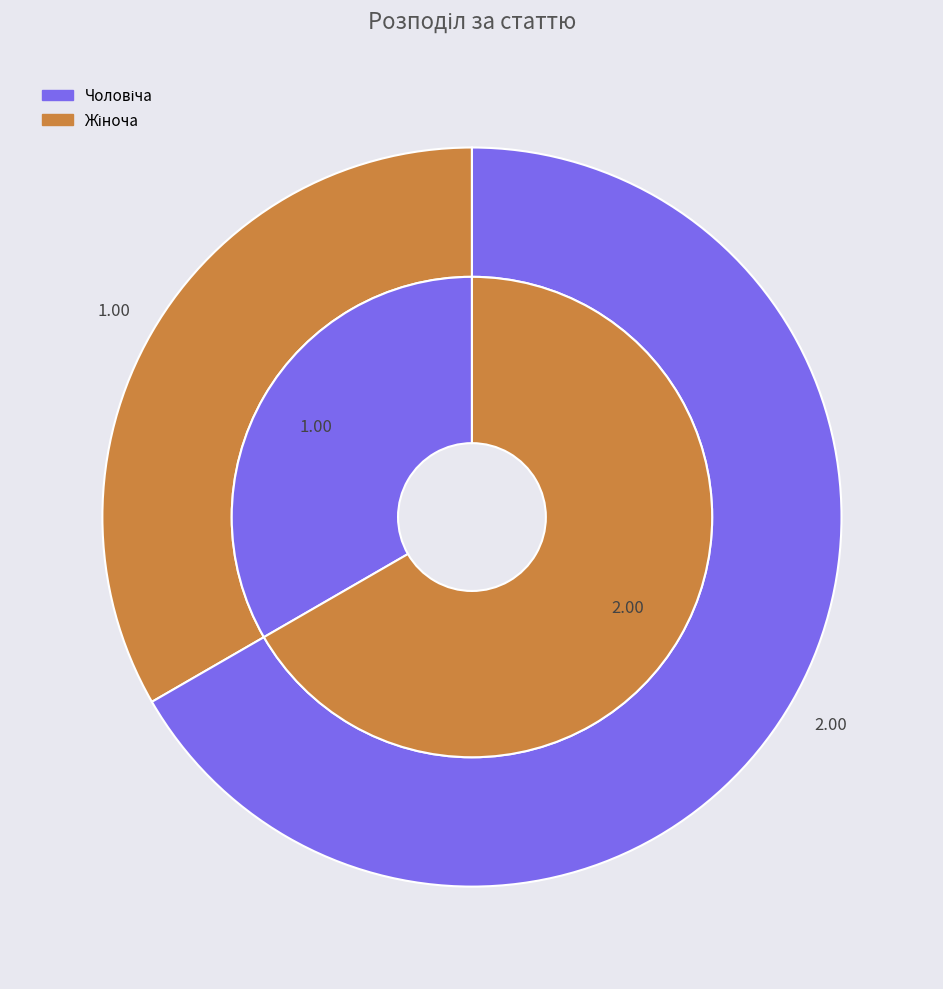

Is it true that Жіноча is 67% of the pie?

True